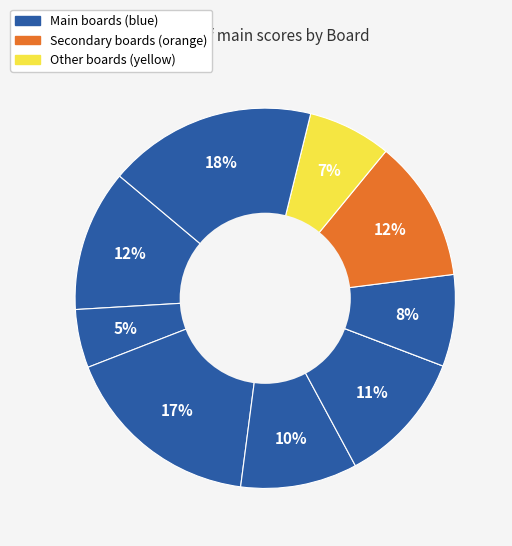

Rank the categories by value from lowest to highest.

Board 6, Board 2, Board 9, Board 7, Board 4, Board 5, Board 1, Board 8, Board 3, Board 10